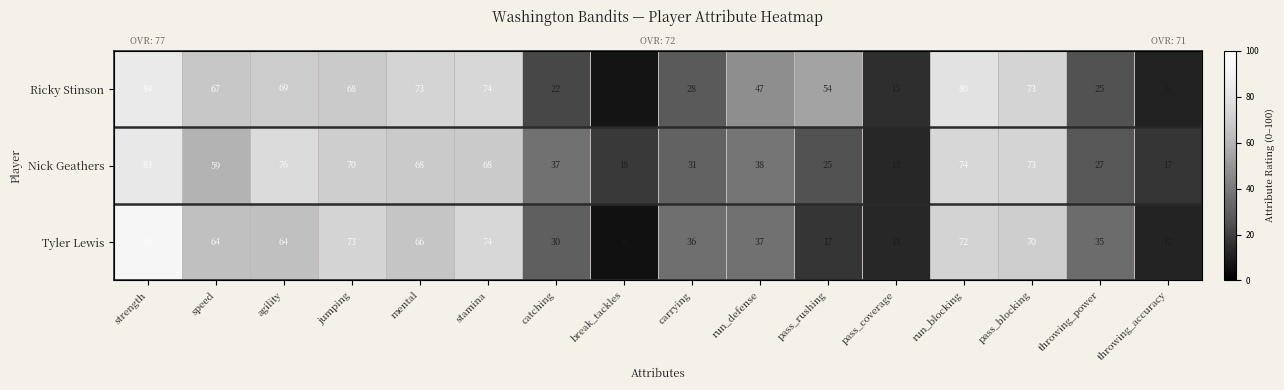

What is the difference between the maximum and minimum values in the Ricky Stinson series?

77